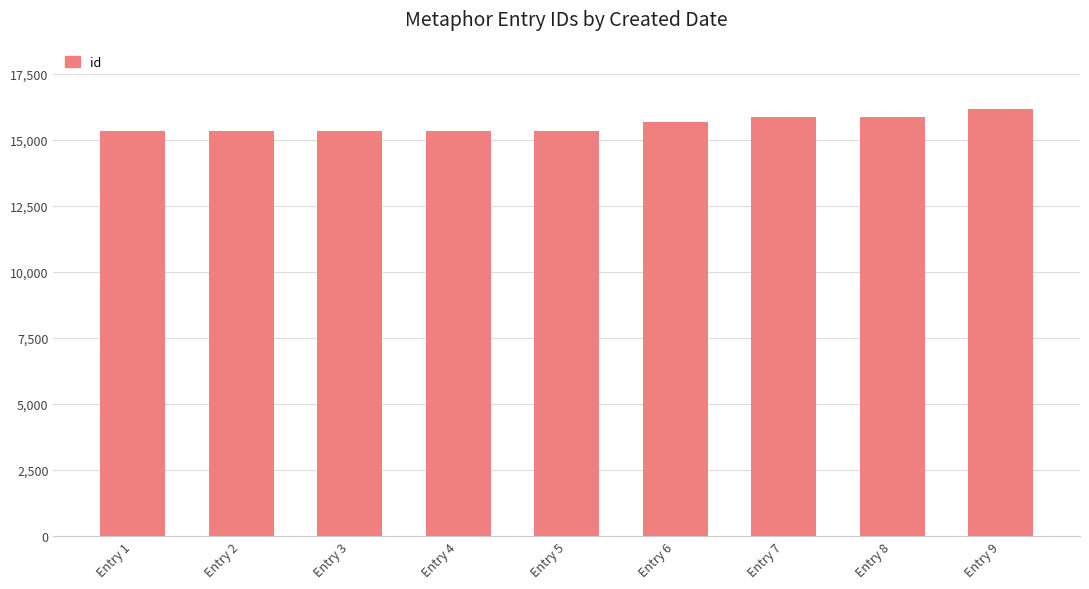

What is the difference between the maximum and minimum values?

847